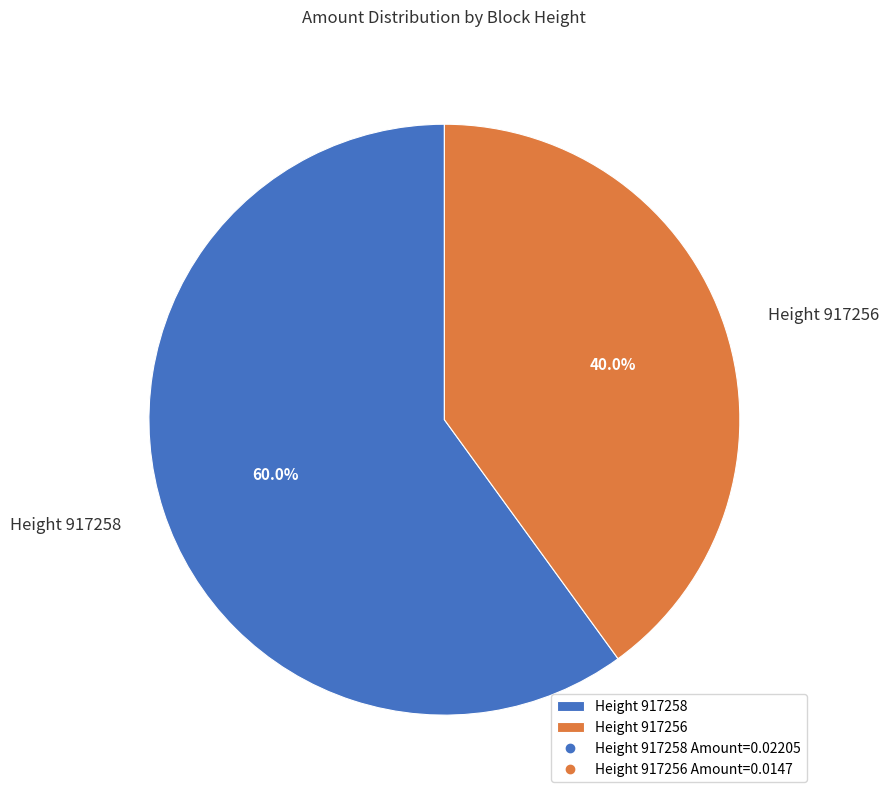

Which slice represents more than half of the pie?

Height 917258